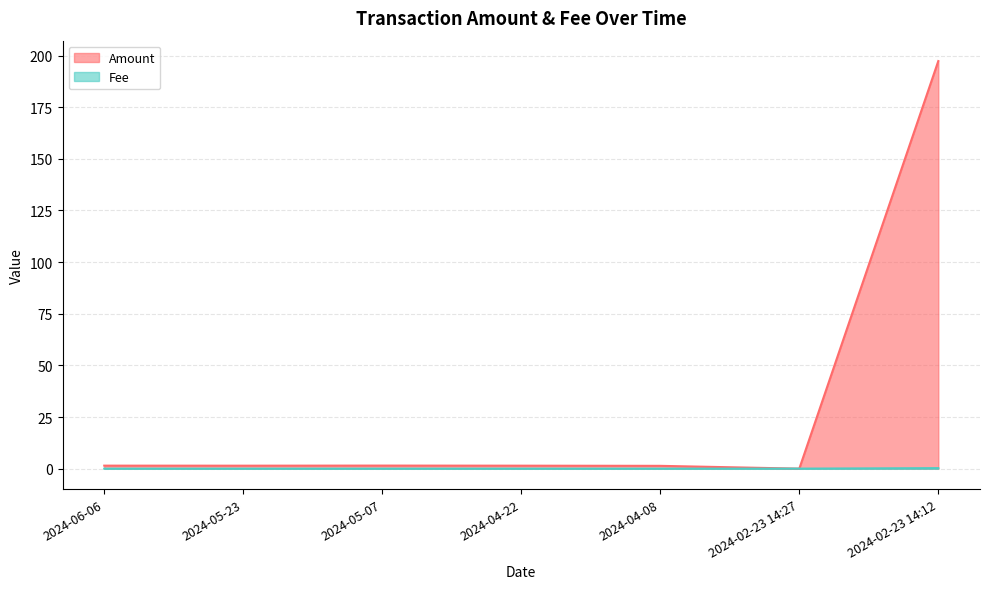

What is the average value of the Amount series?

29.2